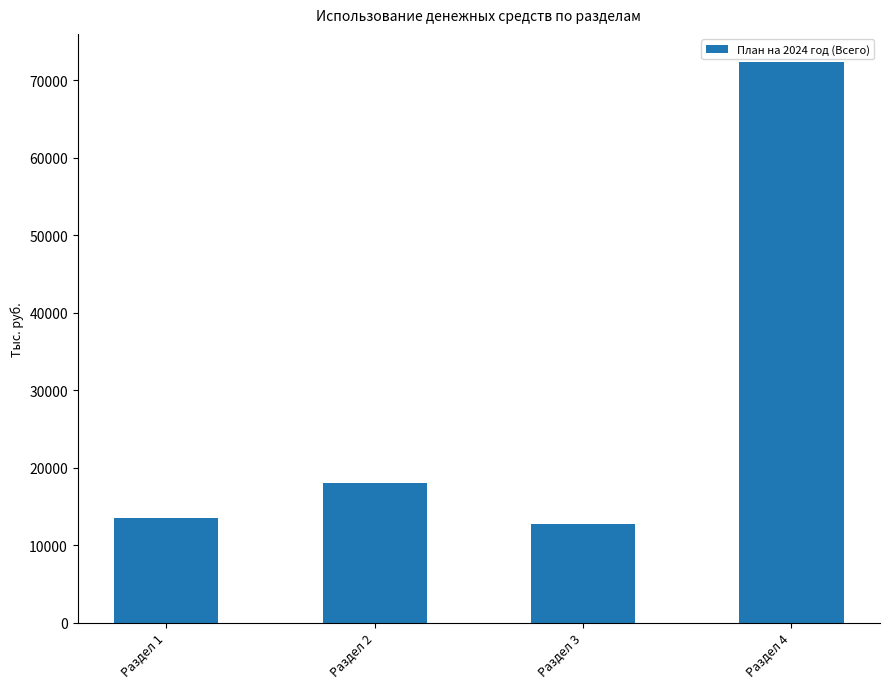

The chart shows a value of 13558.9 at Раздел 1. True or false?

True